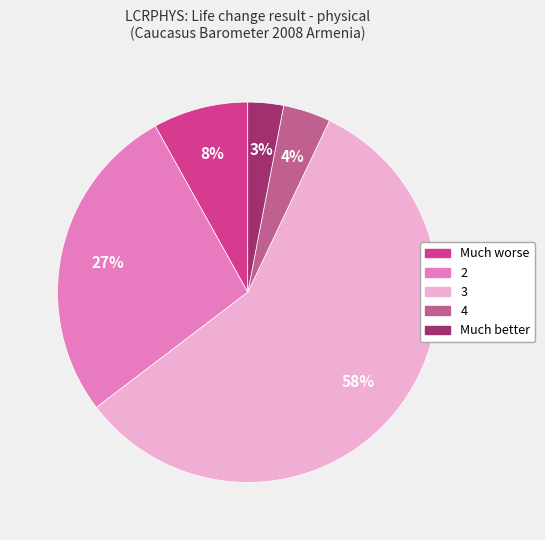

Does any single category account for the majority?

Yes